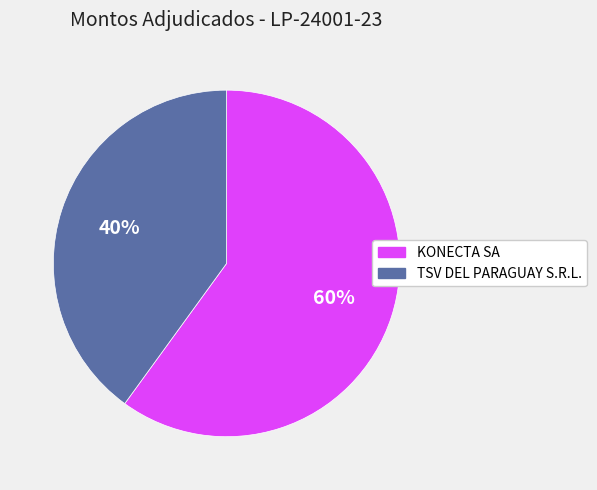

Count the number of slices in the pie.

2